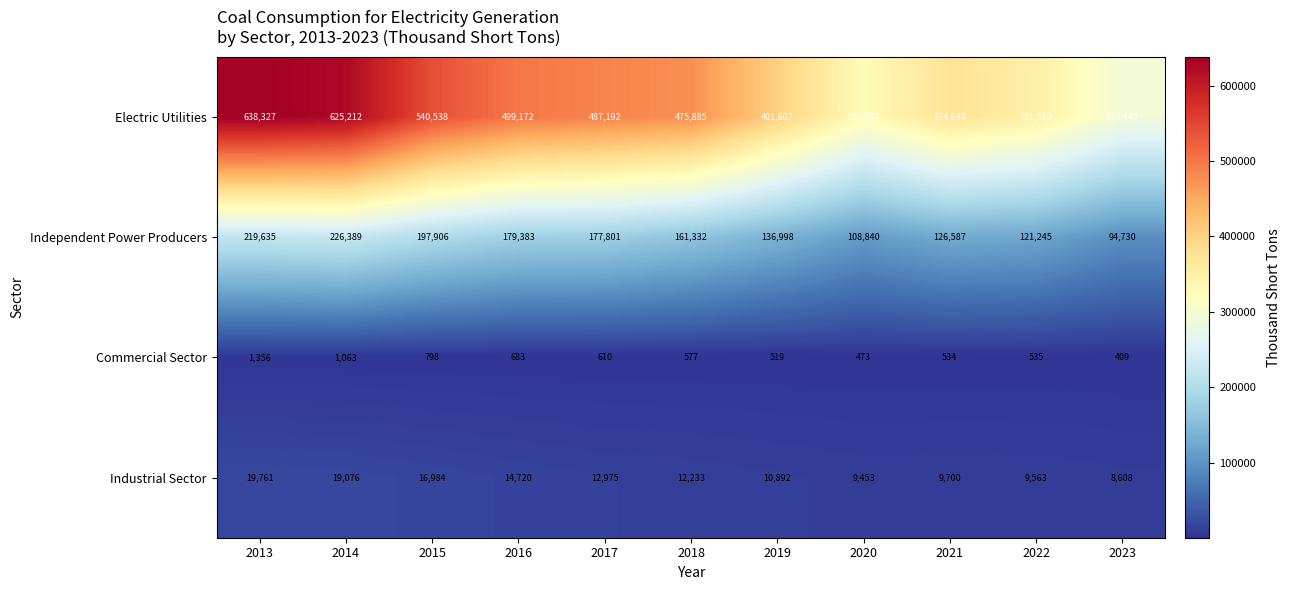

What is the total value across all series at 2021?

511669